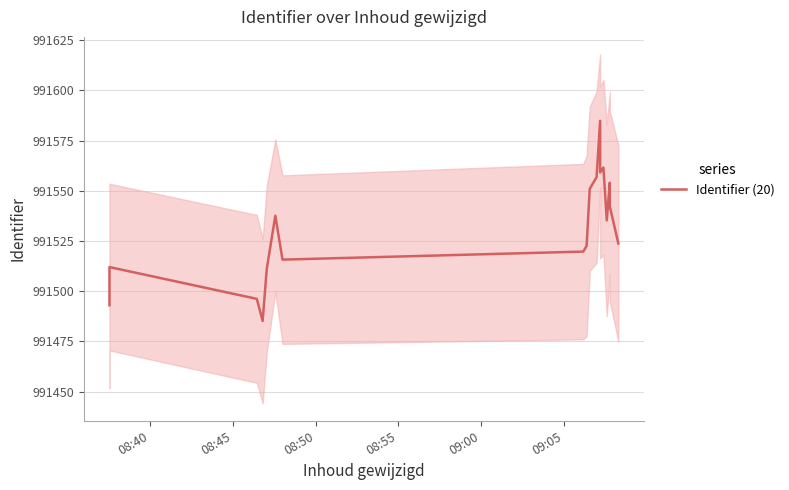

What is the difference between the maximum and minimum values?

99.7